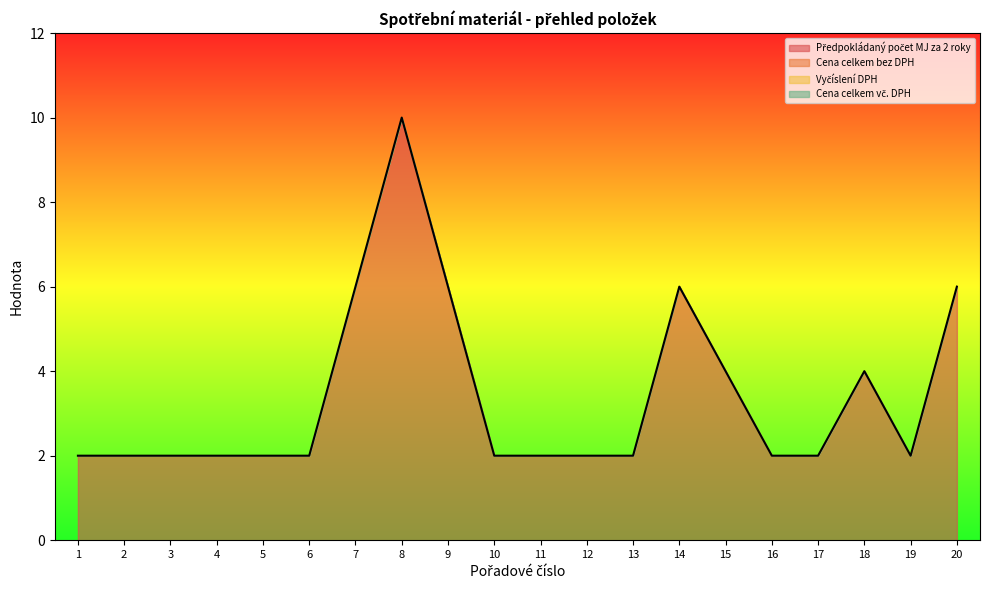

How many lines are shown in the chart?

1